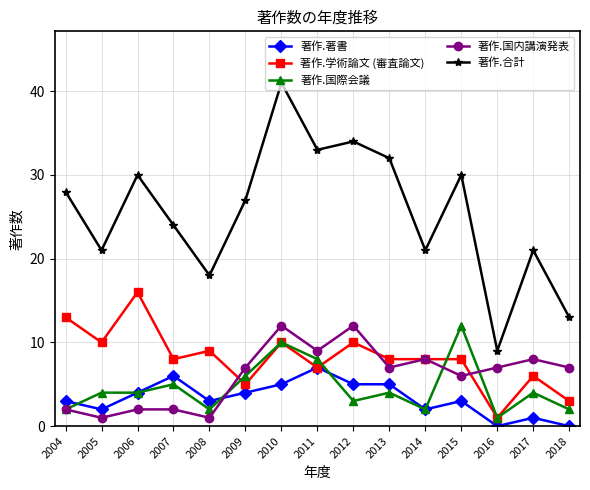

Is the value of 著作.国際会議 at 2009 greater than the value of 著作.著書 at 2011?

No